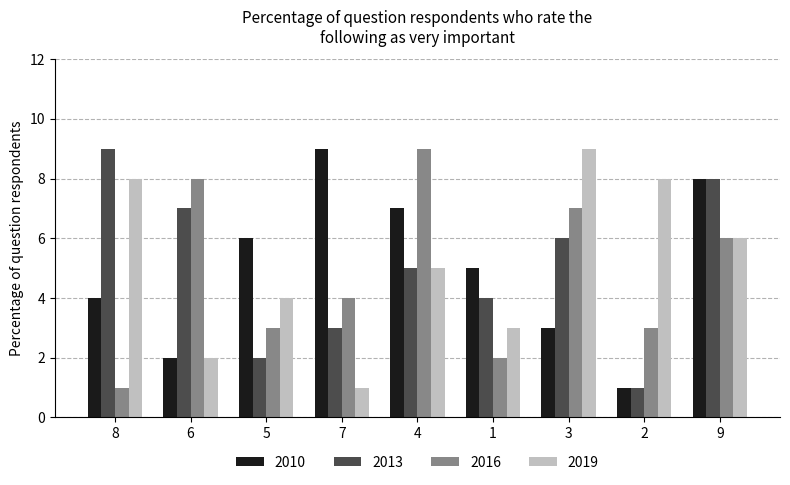

How many values in the 2019 series are below 5?

4